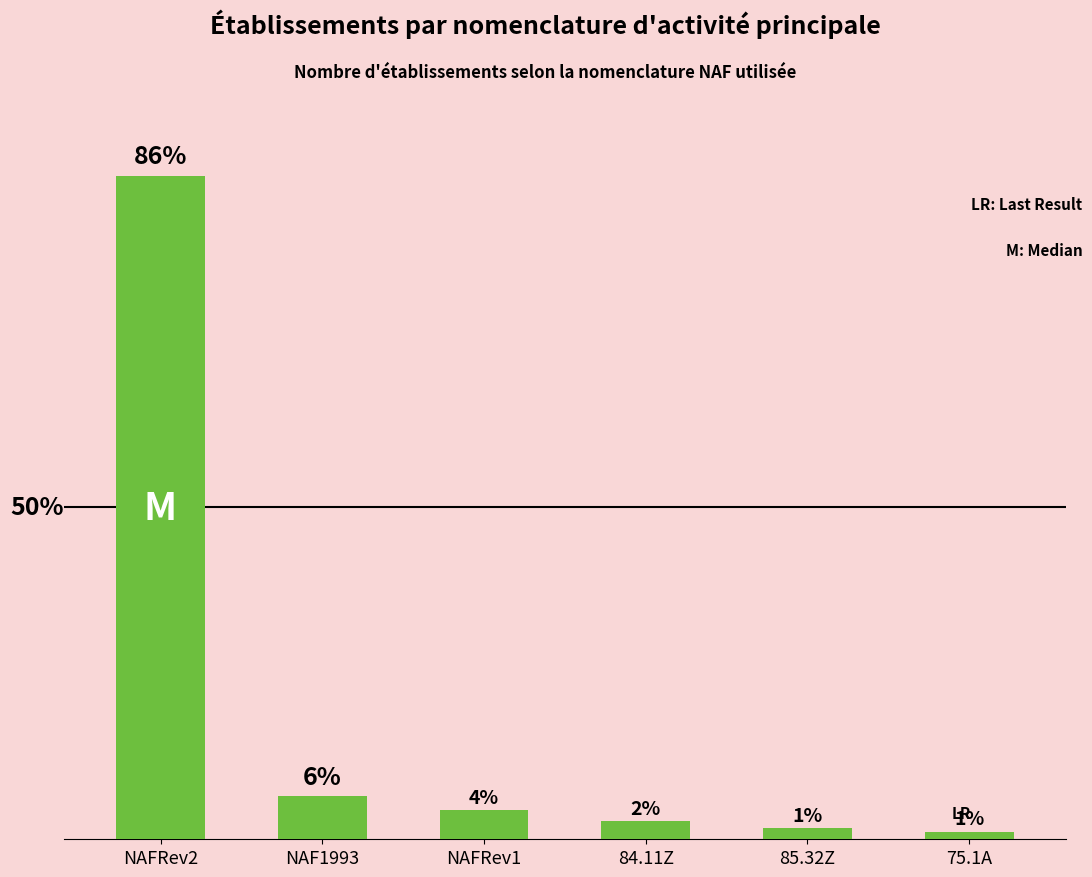

Does the chart contain any negative values?

No